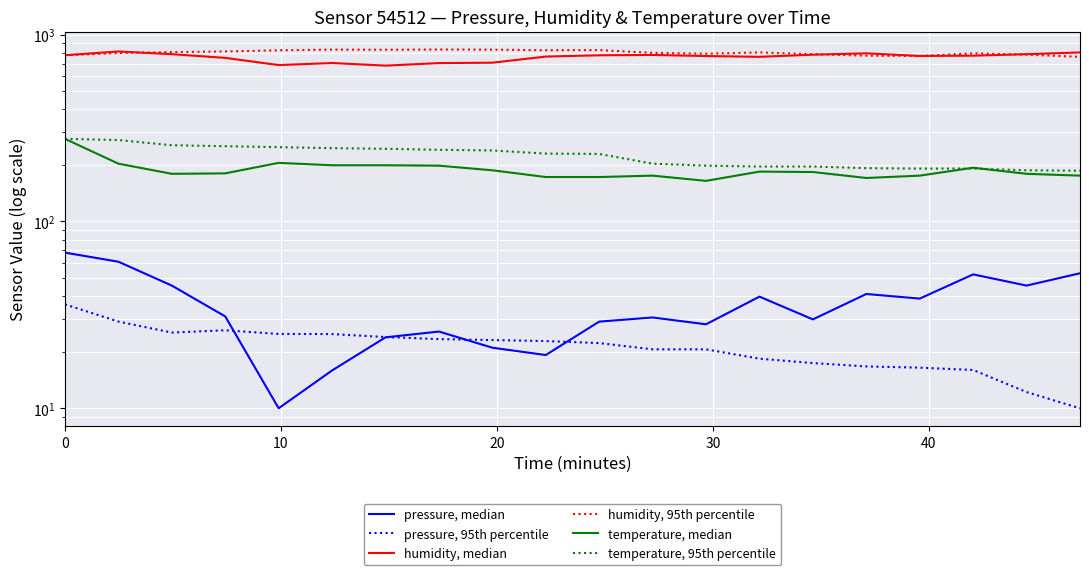

What is the value of the humidity, 95th percentile point at the 11th from the left?

798.2